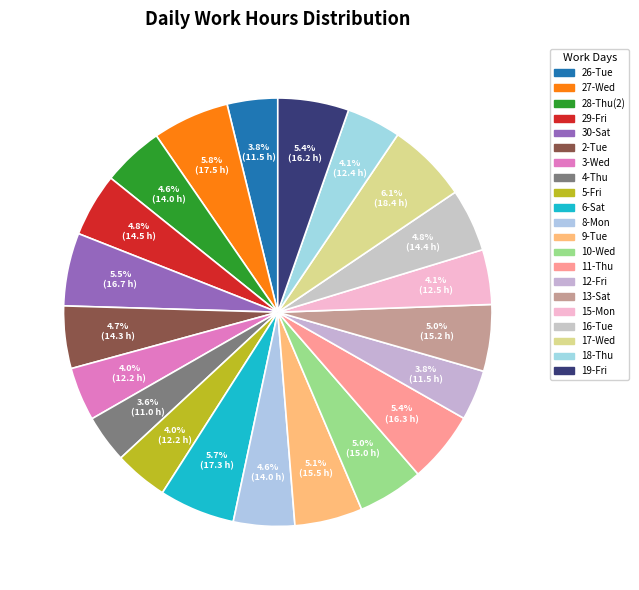

What percentage do 28-Thu(2) and 17-Wed together represent?

10.7%